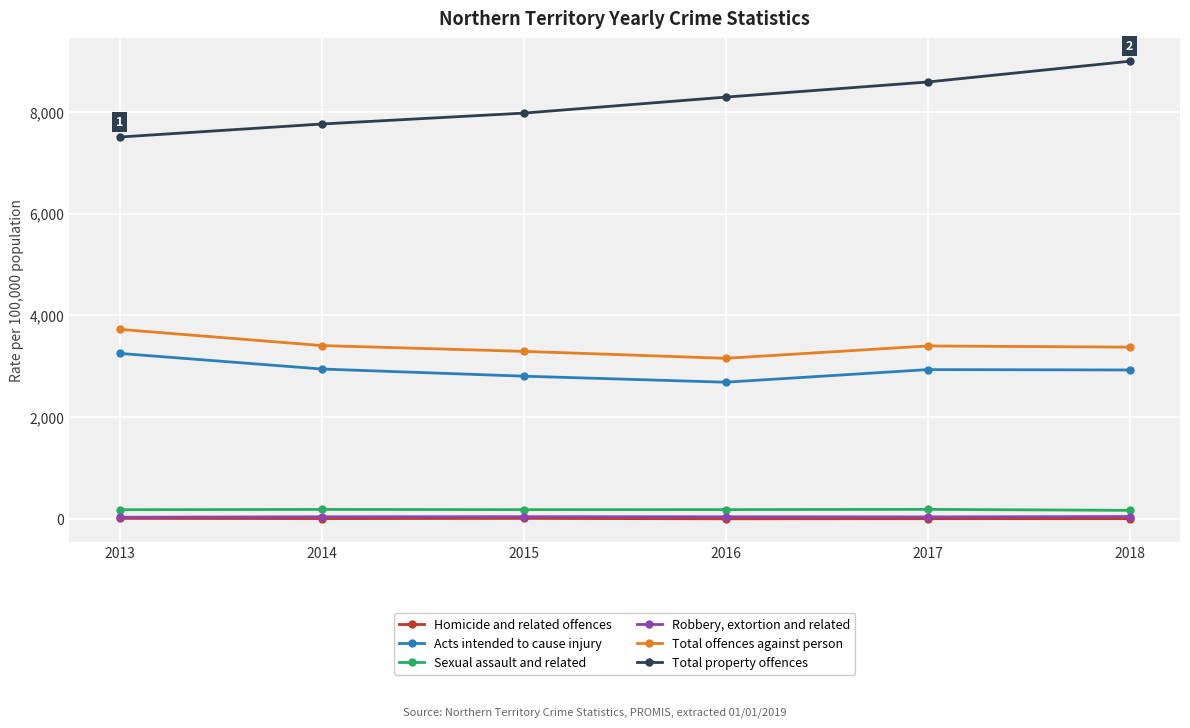

What is the value of the Acts intended to cause injury point at the 6th from the left?

2928.2